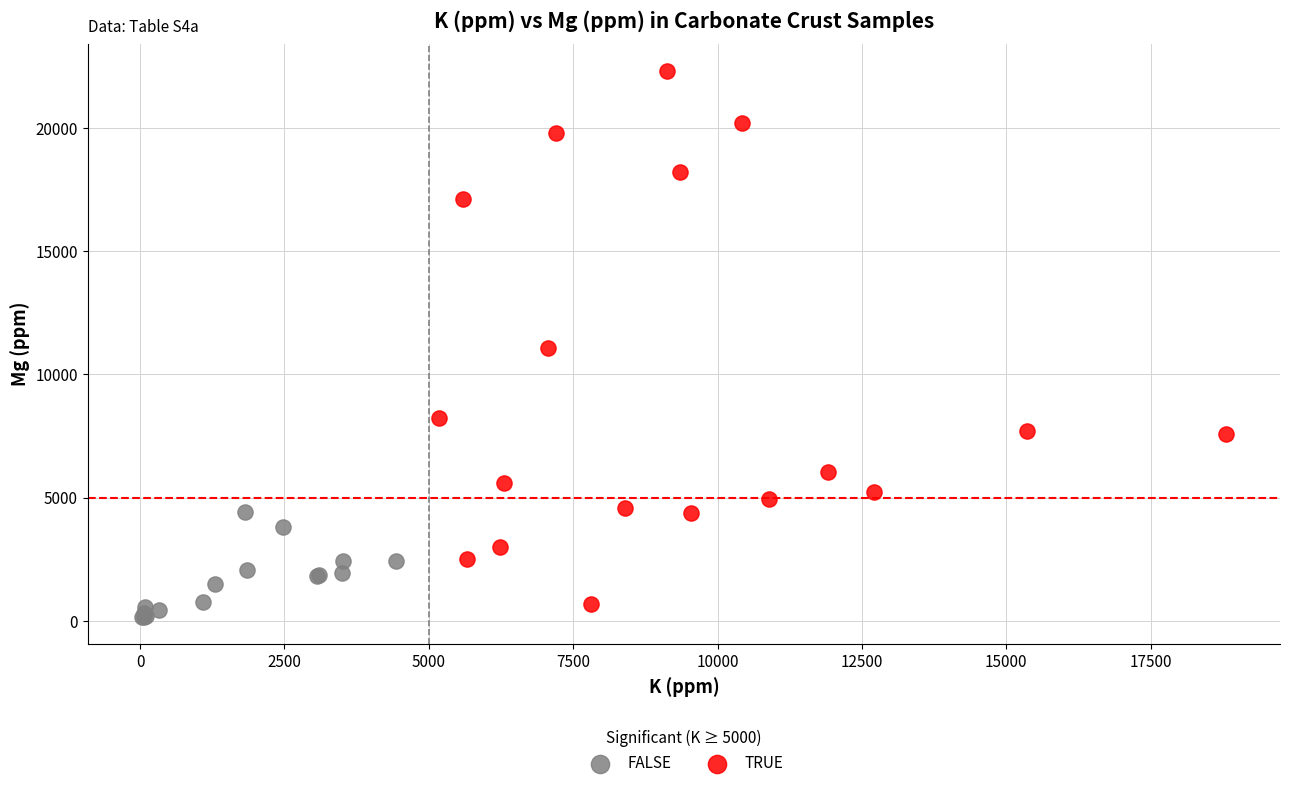

Which series contains the highest Y value?

TRUE